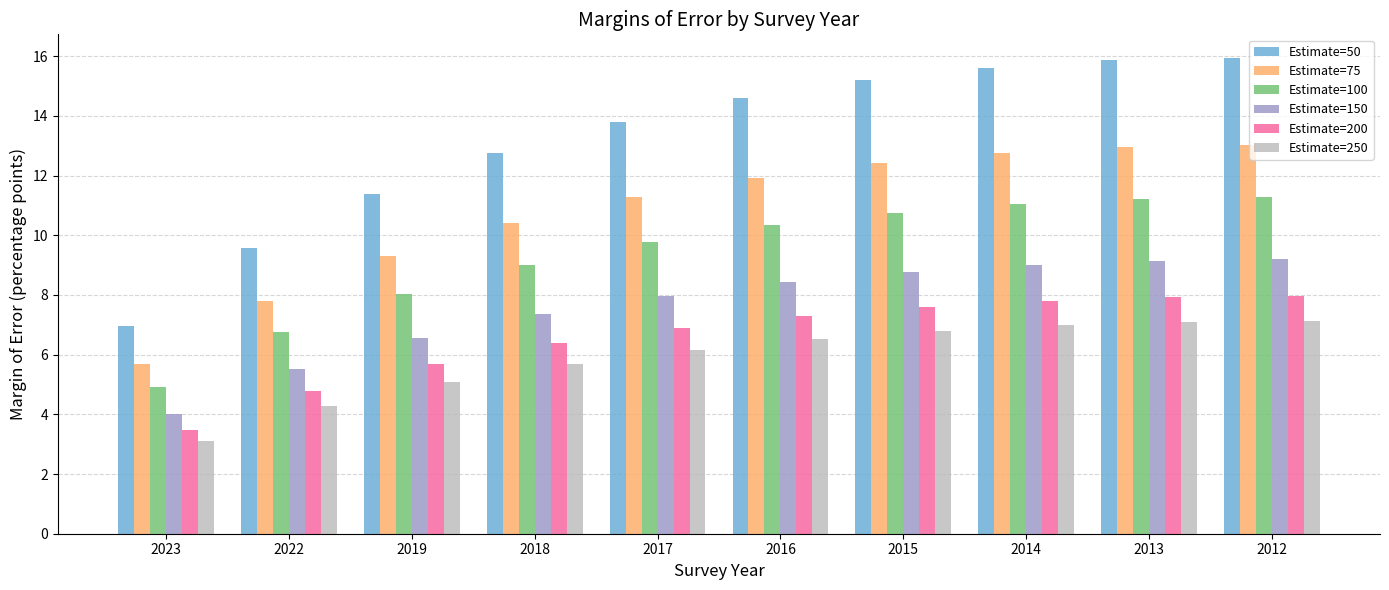

What is the total value across all series at 2015?

61.5